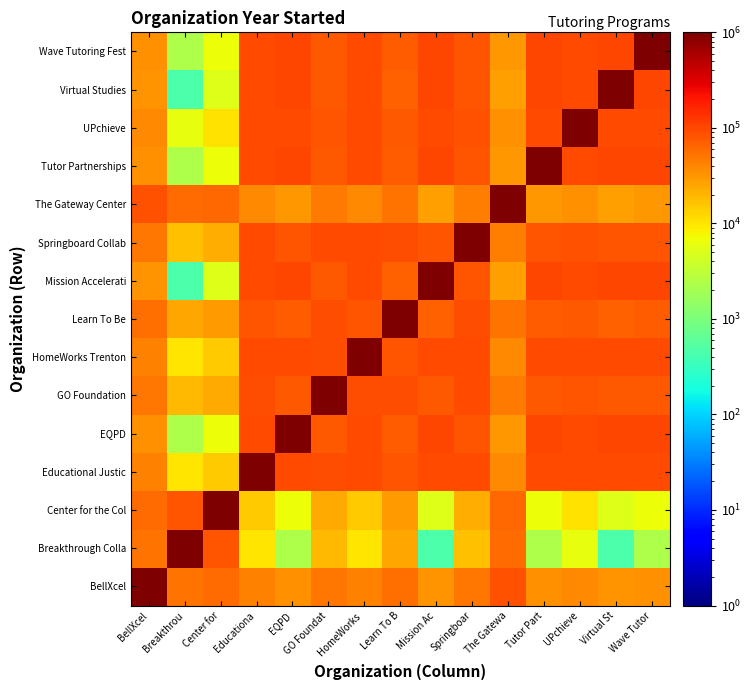

Reading right to left, list all the values displayed in this chart.

BellXcel: Wave Tutor=34722.2	Virtual St=32870.4	UPchieve=38425.9	Tutor Part=34722.2	The Gatewa=84722.2	Springboar=49537.0	Mission Ac=32870.4	Learn To B=56944.4	HomeWorks =42129.6	GO Foundat=51388.9	EQPD=34722.2	Educationa=42129.6	Center for=58796.3	Breakthrou=54166.7	BellXcel=1000000.0
Breakthrough Colla: Wave Tutor=2314.8	Virtual St=463.0	UPchieve=6018.5	Tutor Part=2314.8	The Gatewa=57870.4	Springboar=17129.6	Mission Ac=463.0	Learn To B=24537.0	HomeWorks =9722.2	GO Foundat=18981.5	EQPD=2314.8	Educationa=9722.2	Center for=79166.7	Breakthrou=1000000.0	BellXcel=54166.7
Center for the Col: Wave Tutor=6944.4	Virtual St=5092.6	UPchieve=10648.1	Tutor Part=6944.4	The Gatewa=62500.0	Springboar=21759.3	Mission Ac=5092.6	Learn To B=29166.7	HomeWorks =14351.9	GO Foundat=23611.1	EQPD=6944.4	Educationa=14351.9	Center for=1000000.0	Breakthrou=79166.7	BellXcel=58796.3
Educational Justic: Wave Tutor=95833.3	Virtual St=95370.4	UPchieve=96759.3	Tutor Part=95833.3	The Gatewa=37500.0	Springboar=93981.5	Mission Ac=95370.4	Learn To B=79166.7	HomeWorks =97685.2	GO Foundat=93055.6	EQPD=95833.3	Educationa=1000000.0	Center for=14351.9	Breakthrou=9722.2	BellXcel=42129.6
EQPD: Wave Tutor=99537.0	Virtual St=99074.1	UPchieve=97685.2	Tutor Part=99537.0	The Gatewa=30092.6	Springboar=81018.5	Mission Ac=99074.1	Learn To B=71759.3	HomeWorks =95833.3	GO Foundat=78703.7	EQPD=1000000.0	Educationa=95833.3	Center for=6944.4	Breakthrou=2314.8	BellXcel=34722.2
GO Foundation: Wave Tutor=78703.7	Virtual St=76851.9	UPchieve=82407.4	Tutor Part=78703.7	The Gatewa=46759.3	Springboar=94907.4	Mission Ac=76851.9	Learn To B=92592.6	HomeWorks =93055.6	GO Foundat=1000000.0	EQPD=78703.7	Educationa=93055.6	Center for=23611.1	Breakthrou=18981.5	BellXcel=51388.9
HomeWorks Trenton: Wave Tutor=95833.3	Virtual St=95370.4	UPchieve=96759.3	Tutor Part=95833.3	The Gatewa=37500.0	Springboar=93981.5	Mission Ac=95370.4	Learn To B=79166.7	HomeWorks =1000000.0	GO Foundat=93055.6	EQPD=95833.3	Educationa=97685.2	Center for=14351.9	Breakthrou=9722.2	BellXcel=42129.6
Learn To Be: Wave Tutor=71759.3	Virtual St=69907.4	UPchieve=75463.0	Tutor Part=71759.3	The Gatewa=52314.8	Springboar=92129.6	Mission Ac=69907.4	Learn To B=1000000.0	HomeWorks =79166.7	GO Foundat=92592.6	EQPD=71759.3	Educationa=79166.7	Center for=29166.7	Breakthrou=24537.0	BellXcel=56944.4
Mission Accelerati: Wave Tutor=99074.1	Virtual St=100000.0	UPchieve=97222.2	Tutor Part=99074.1	The Gatewa=28240.7	Springboar=79166.7	Mission Ac=1000000.0	Learn To B=69907.4	HomeWorks =95370.4	GO Foundat=76851.9	EQPD=99074.1	Educationa=95370.4	Center for=5092.6	Breakthrou=463.0	BellXcel=32870.4
Springboard Collab: Wave Tutor=81018.5	Virtual St=79166.7	UPchieve=84722.2	Tutor Part=81018.5	The Gatewa=44907.4	Springboar=1000000.0	Mission Ac=79166.7	Learn To B=92129.6	HomeWorks =93981.5	GO Foundat=94907.4	EQPD=81018.5	Educationa=93981.5	Center for=21759.3	Breakthrou=17129.6	BellXcel=49537.0
The Gateway Center: Wave Tutor=30092.6	Virtual St=28240.7	UPchieve=33796.3	Tutor Part=30092.6	The Gatewa=1000000.0	Springboar=44907.4	Mission Ac=28240.7	Learn To B=52314.8	HomeWorks =37500.0	GO Foundat=46759.3	EQPD=30092.6	Educationa=37500.0	Center for=62500.0	Breakthrou=57870.4	BellXcel=84722.2
Tutor Partnerships: Wave Tutor=99537.0	Virtual St=99074.1	UPchieve=97685.2	Tutor Part=1000000.0	The Gatewa=30092.6	Springboar=81018.5	Mission Ac=99074.1	Learn To B=71759.3	HomeWorks =95833.3	GO Foundat=78703.7	EQPD=99537.0	Educationa=95833.3	Center for=6944.4	Breakthrou=2314.8	BellXcel=34722.2
UPchieve: Wave Tutor=97685.2	Virtual St=97222.2	UPchieve=1000000.0	Tutor Part=97685.2	The Gatewa=33796.3	Springboar=84722.2	Mission Ac=97222.2	Learn To B=75463.0	HomeWorks =96759.3	GO Foundat=82407.4	EQPD=97685.2	Educationa=96759.3	Center for=10648.1	Breakthrou=6018.5	BellXcel=38425.9
Virtual Studies: Wave Tutor=99074.1	Virtual St=1000000.0	UPchieve=97222.2	Tutor Part=99074.1	The Gatewa=28240.7	Springboar=79166.7	Mission Ac=100000.0	Learn To B=69907.4	HomeWorks =95370.4	GO Foundat=76851.9	EQPD=99074.1	Educationa=95370.4	Center for=5092.6	Breakthrou=463.0	BellXcel=32870.4
Wave Tutoring Fest: Wave Tutor=1000000.0	Virtual St=99074.1	UPchieve=97685.2	Tutor Part=99537.0	The Gatewa=30092.6	Springboar=81018.5	Mission Ac=99074.1	Learn To B=71759.3	HomeWorks =95833.3	GO Foundat=78703.7	EQPD=99537.0	Educationa=95833.3	Center for=6944.4	Breakthrou=2314.8	BellXcel=34722.2